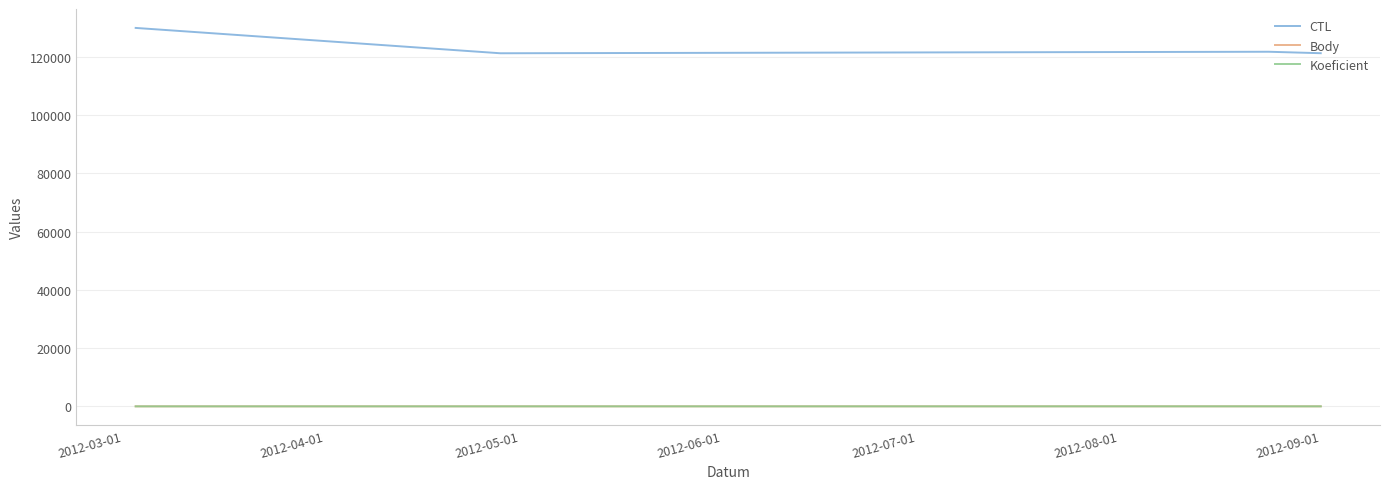

Which series has the largest total across all categories?

CTL